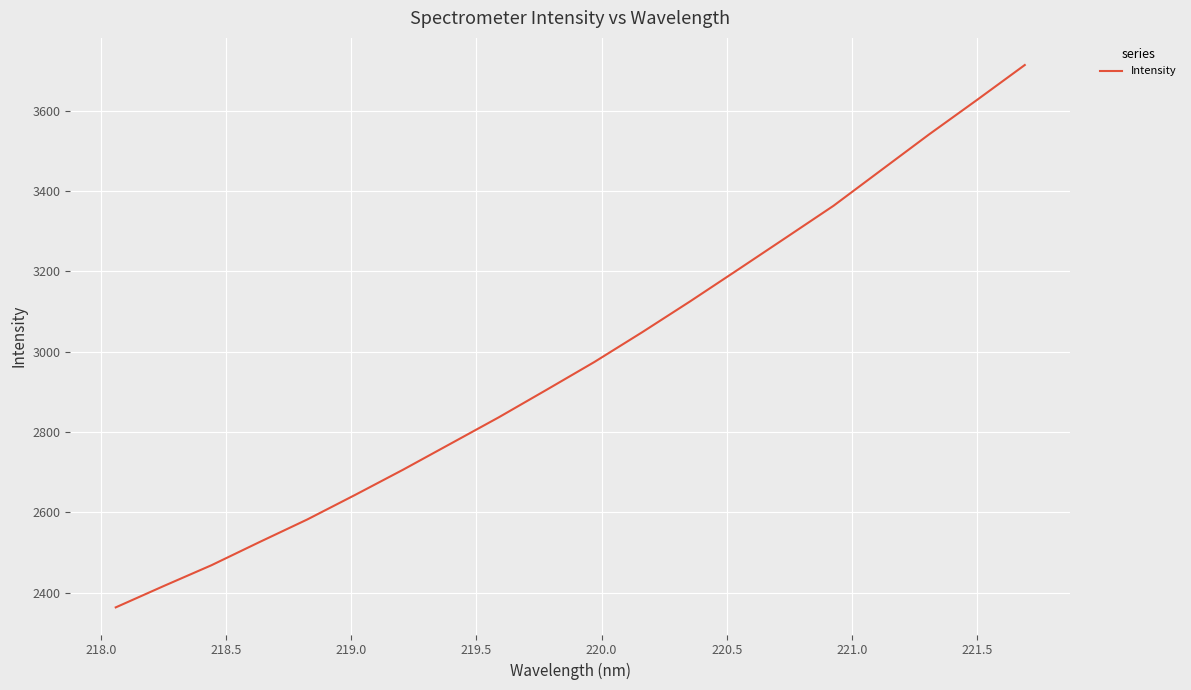

What is the difference between the maximum and minimum values?

1350.0